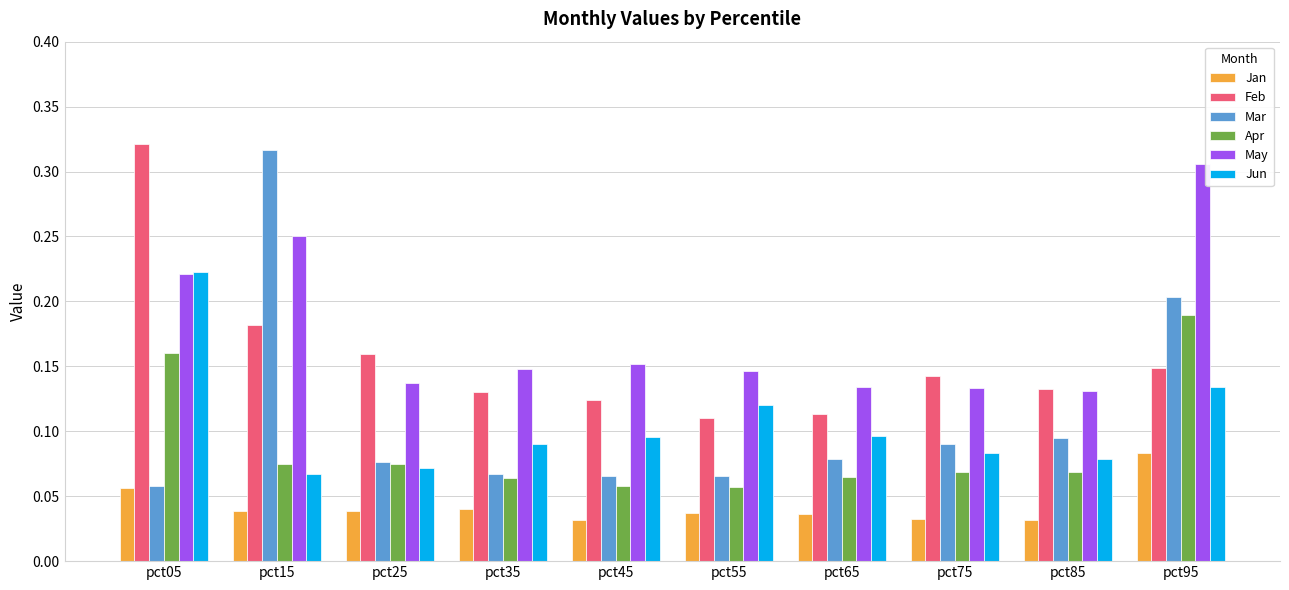

Which category has the highest value in the May series?

pct95